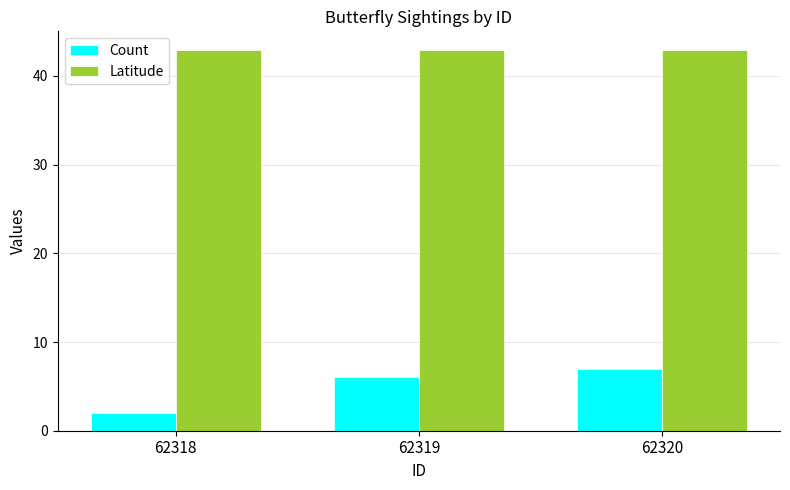

Count the number of data series in this chart.

2